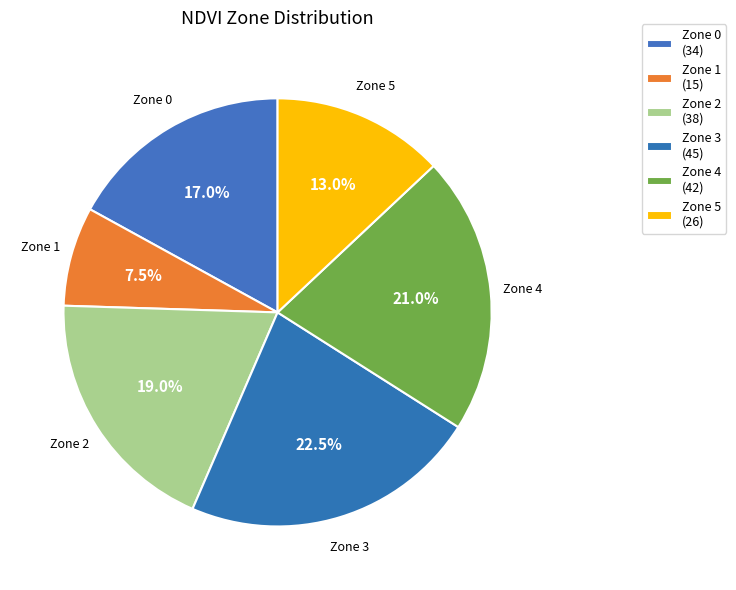

To the nearest percent, what is the average slice percentage?

17%